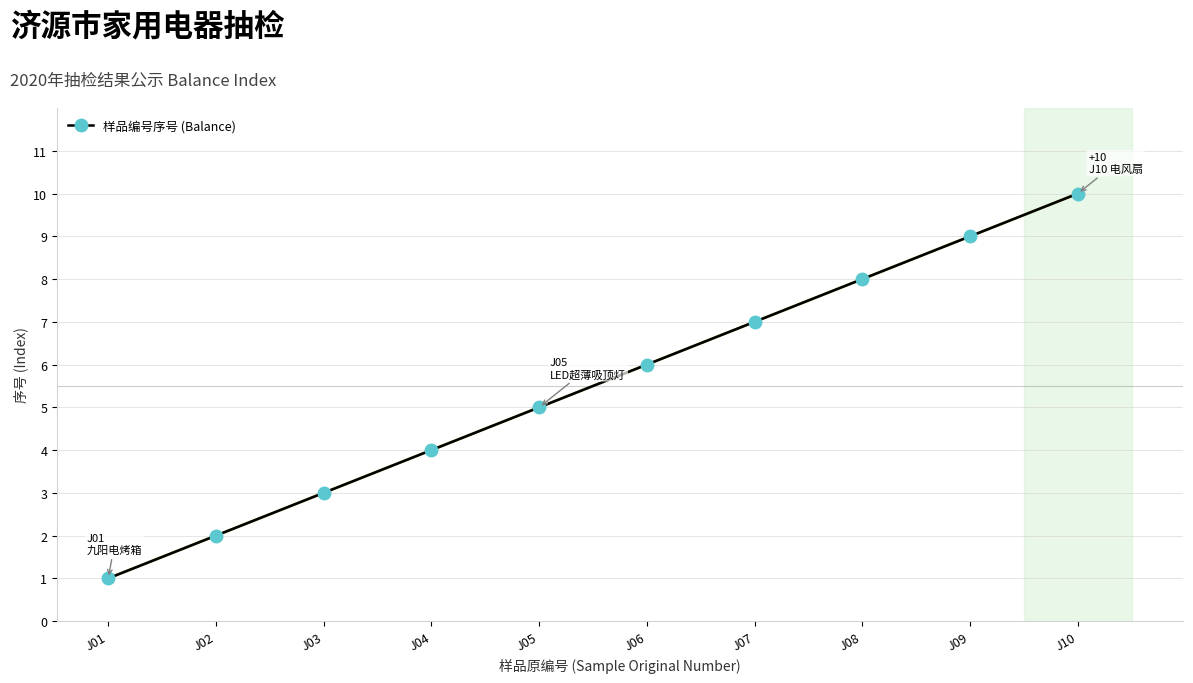

True or false: there are more than 2 points higher than both neighbors.

False